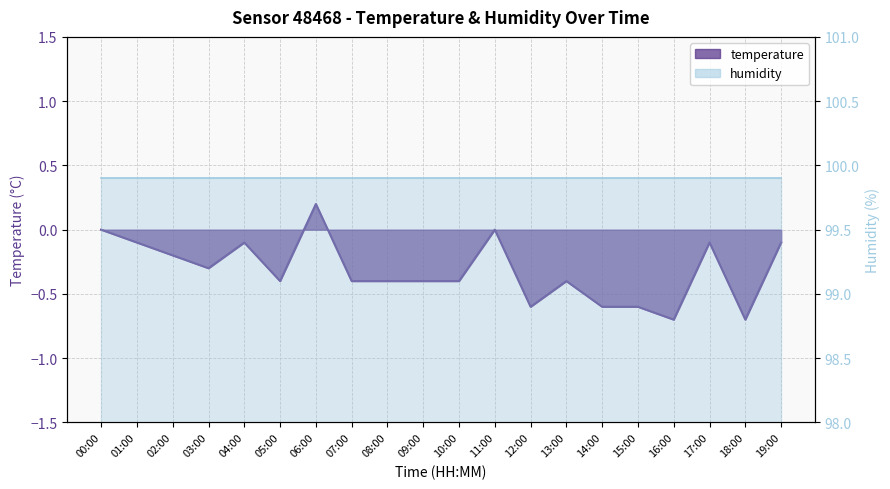

Where is the first local minimum?

03:00